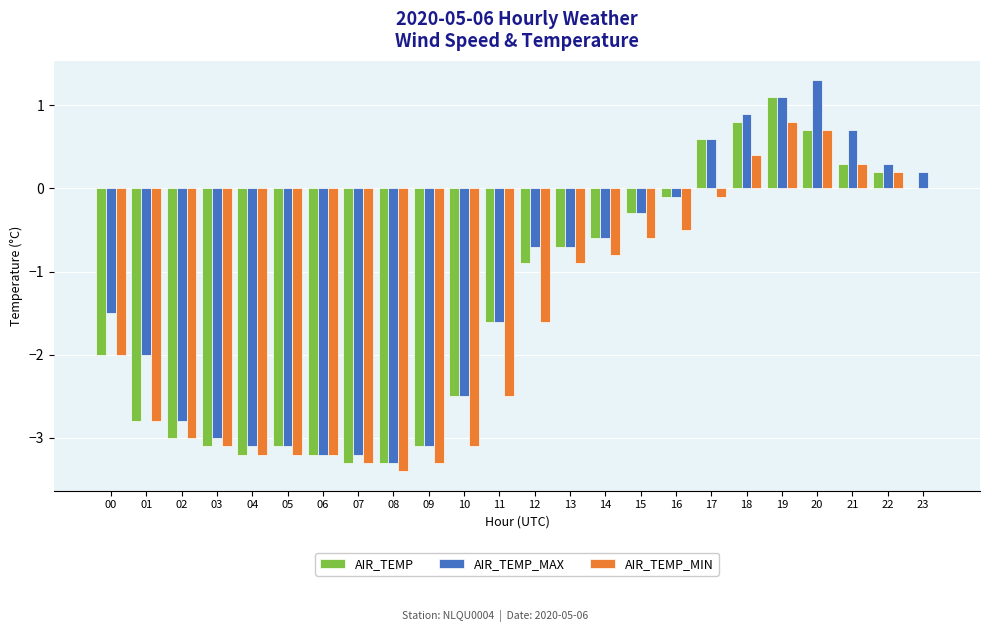

Between 09 and 22, which series saw the biggest shift?

AIR_TEMP_MIN